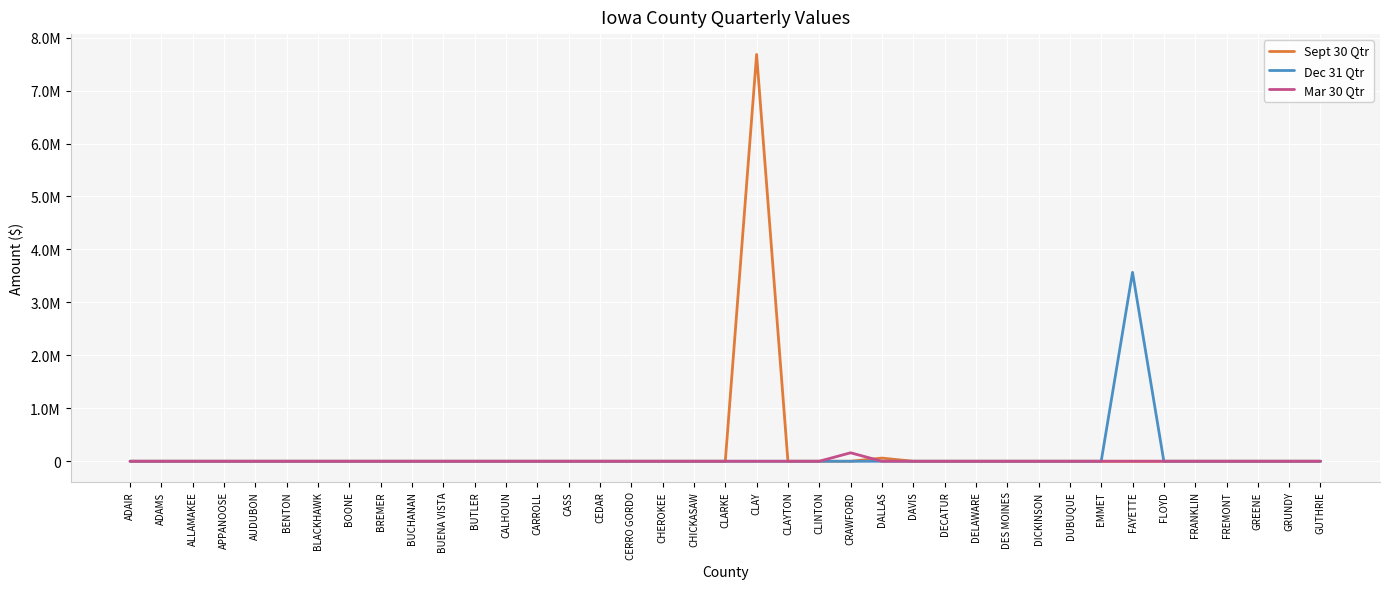

Does the chart display data point markers on the line(s)?

No